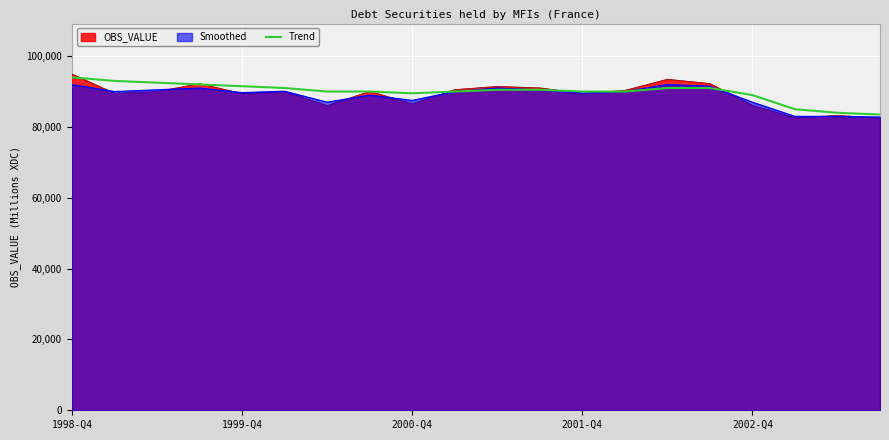

Which series has the widest spread of values?

OBS_VALUE